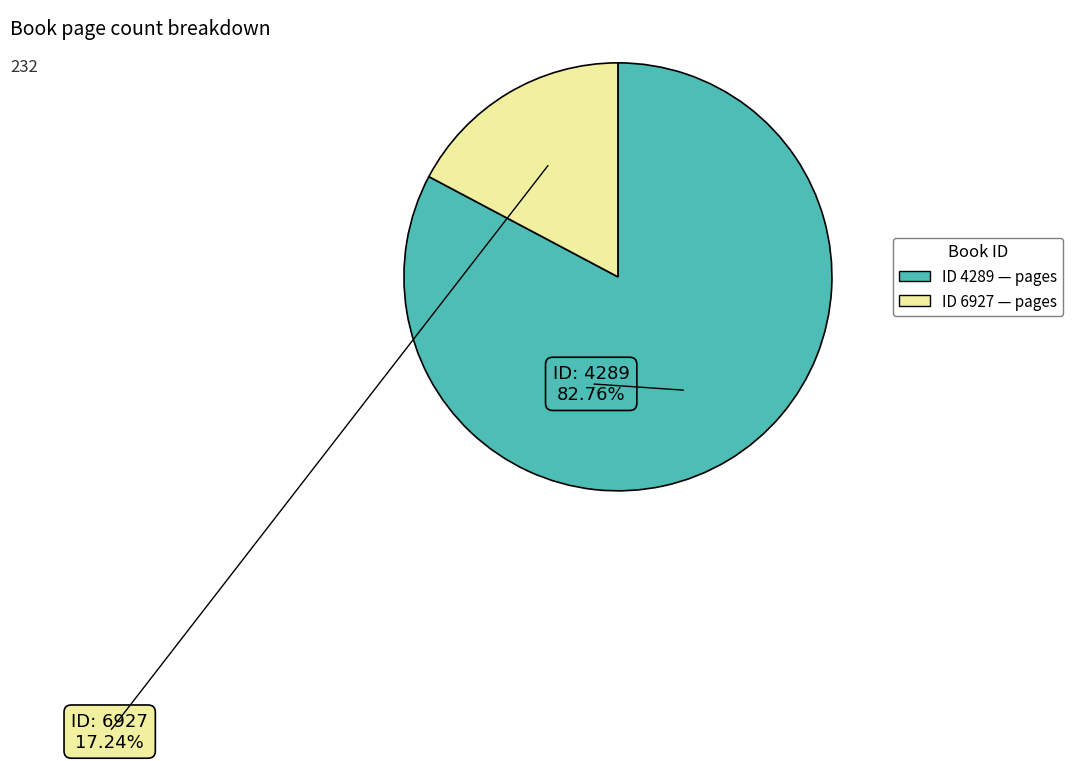

Does any single category account for the majority?

Yes